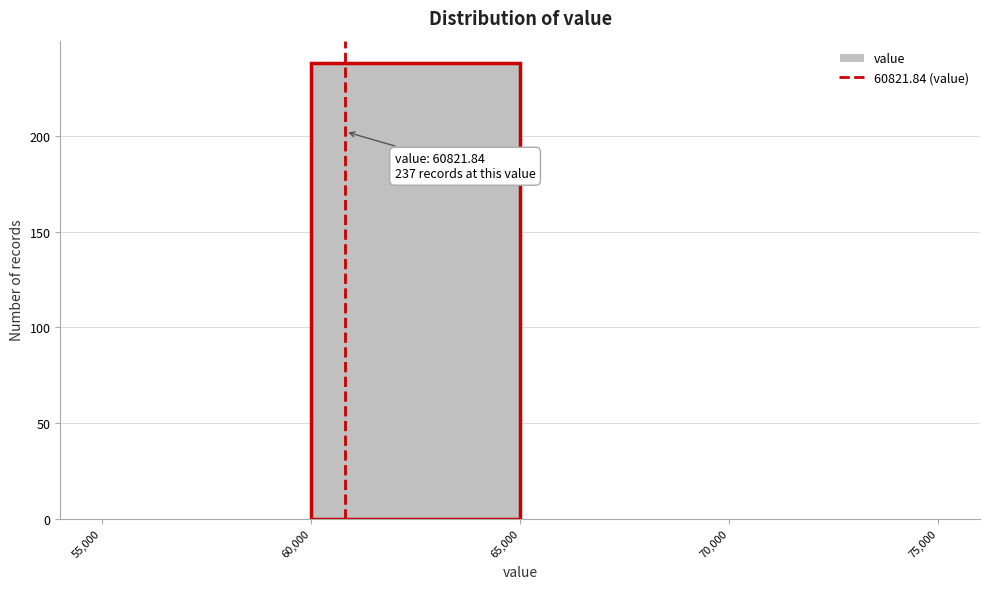

Over which range of the x-axis is the bar tallest?

60,000 to 65,000